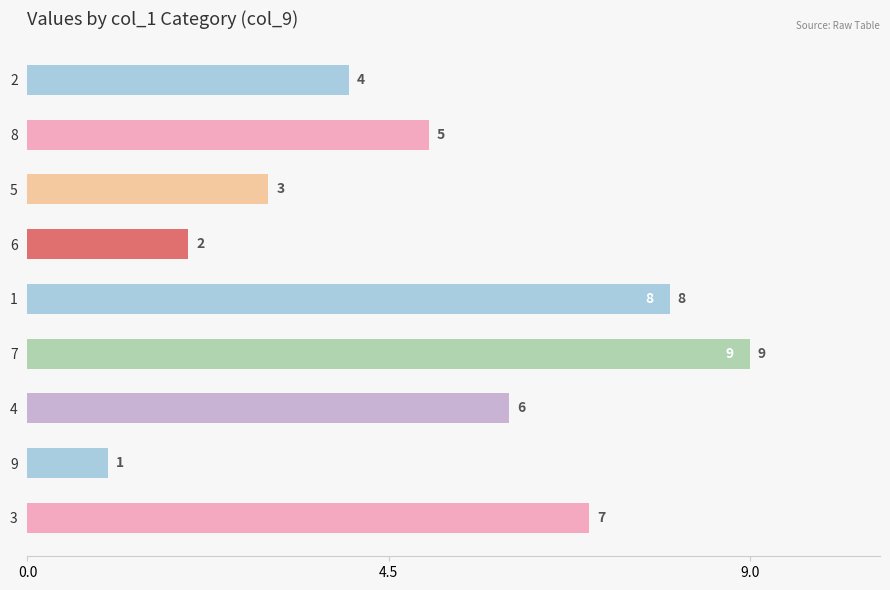

List the labels in order of value, largest first.

7, 1, 3, 4, 8, 2, 5, 6, 9